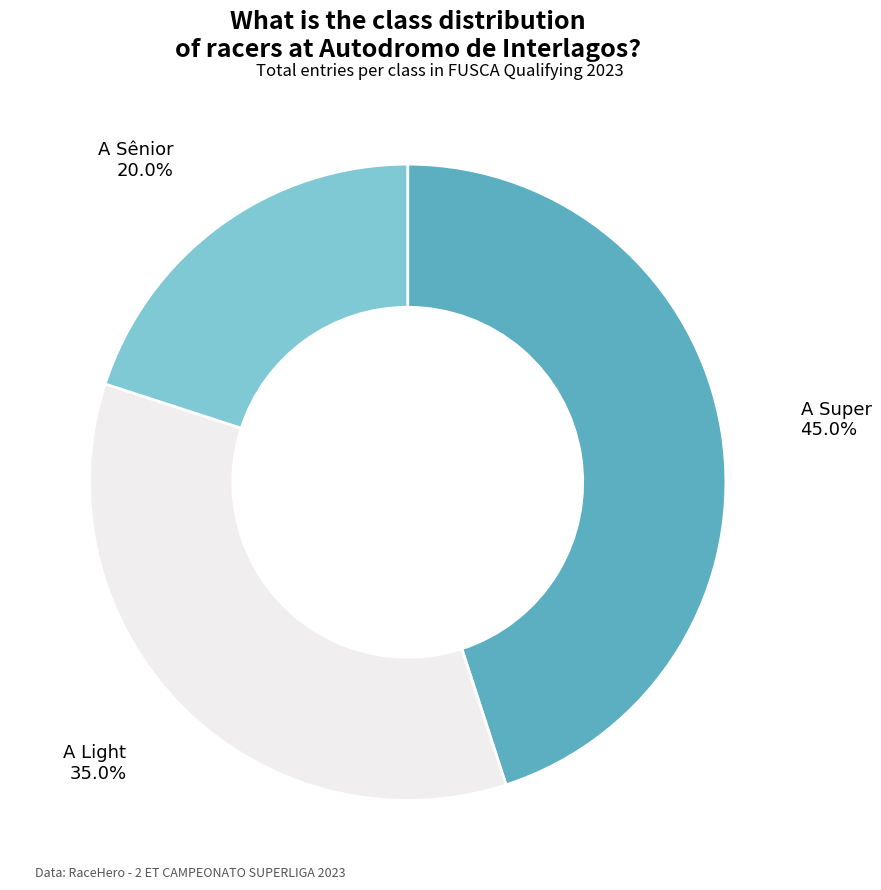

To the nearest percent, what percentage of the pie is A Light?

35%